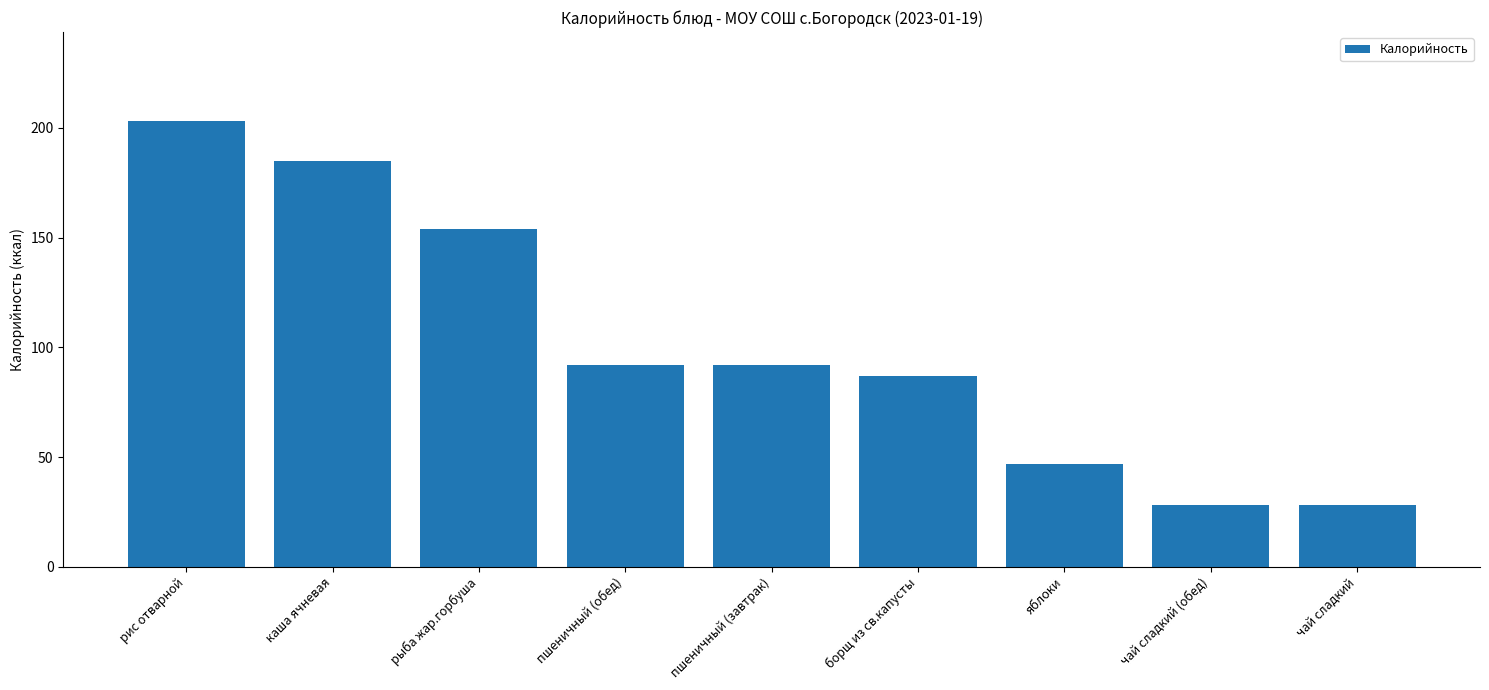

Between пшеничный (обед) and рыба жар.горбуша, which is larger?

рыба жар.горбуша